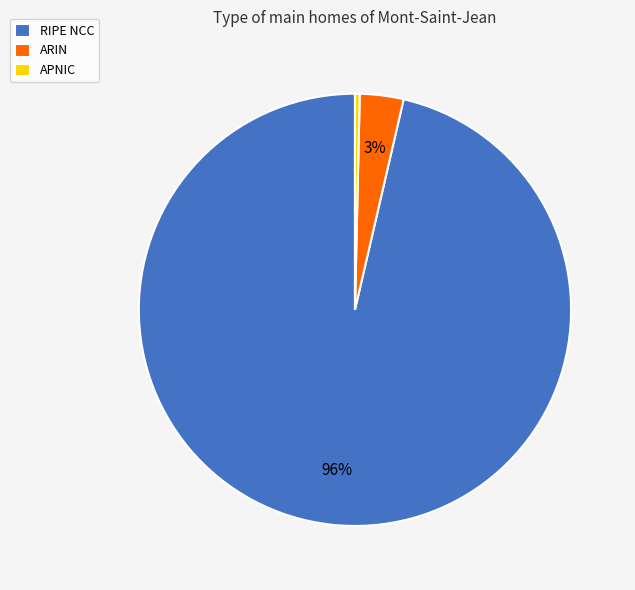

To the nearest percent, what is the average slice percentage?

33%